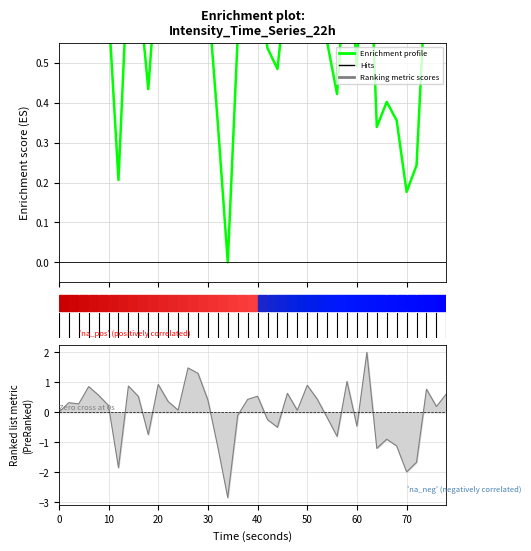

What is the value of the 40th point from the left?

0.7